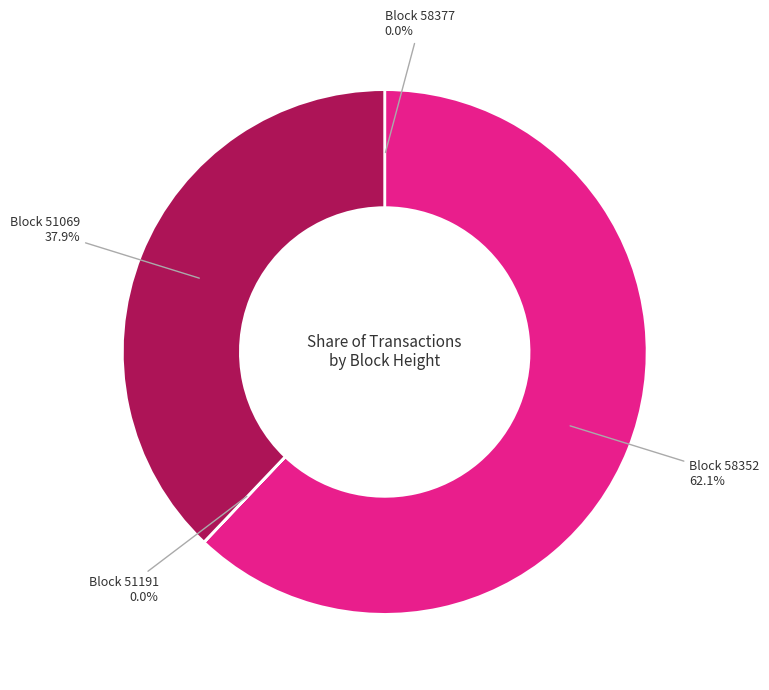

Is there a majority slice in this chart?

Yes